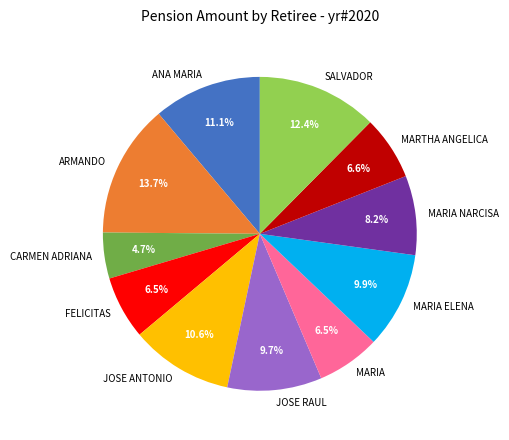

What percentage do ARMANDO and SALVADOR together represent?

26.1%